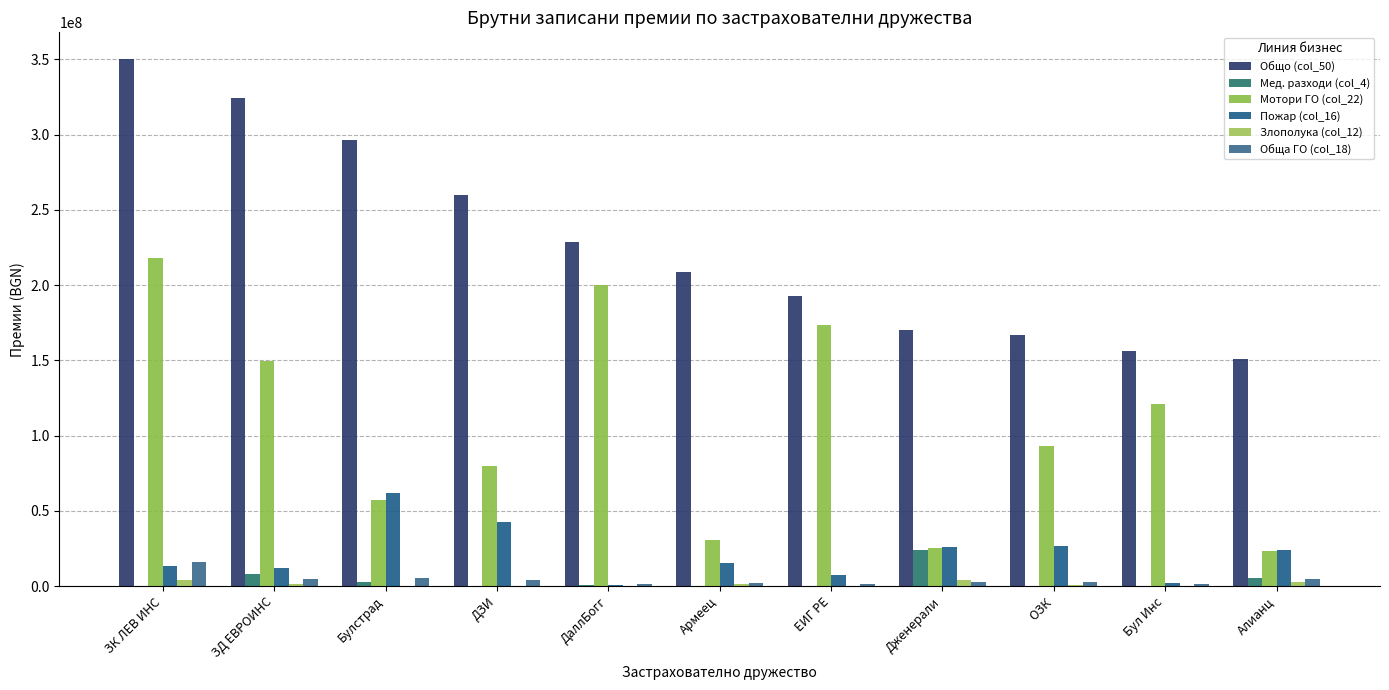

At which category does the chart reach its peak across all series?

ЗК ЛЕВ ИНС